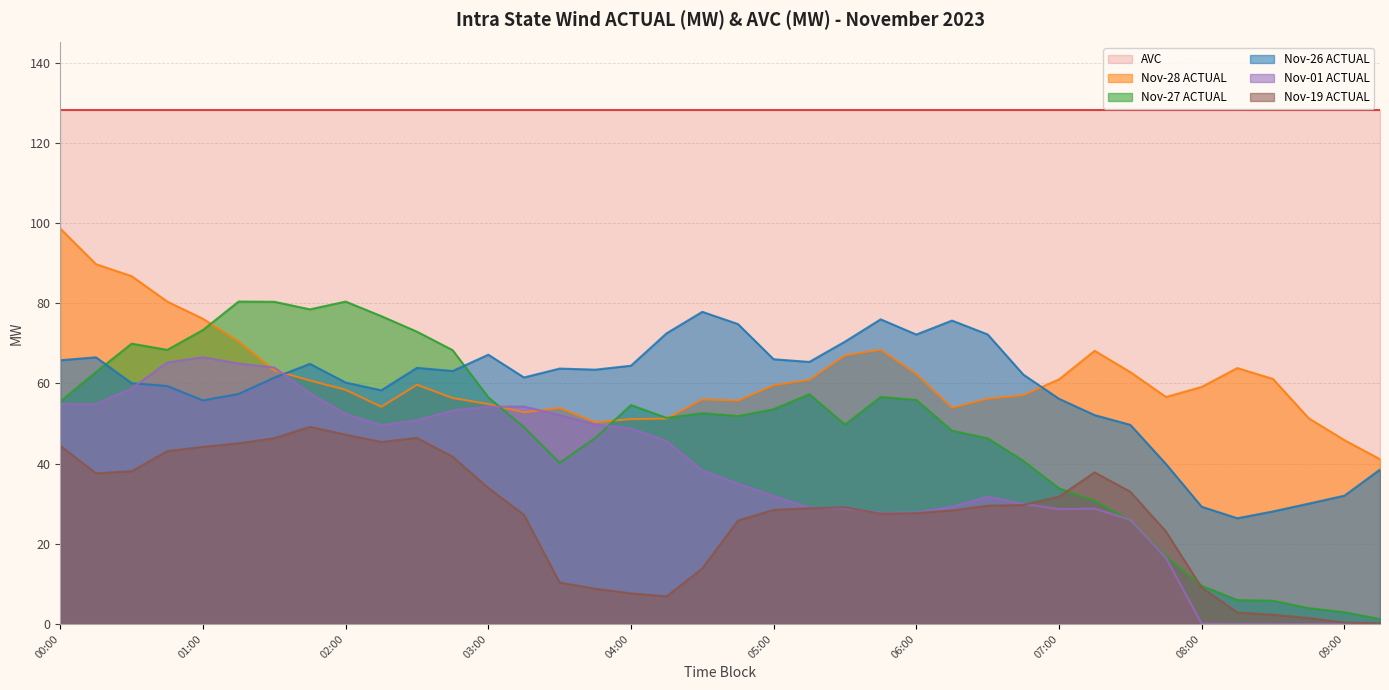

Is it true that Nov-26 ACTUAL equals 62.2 at 06:45?

True